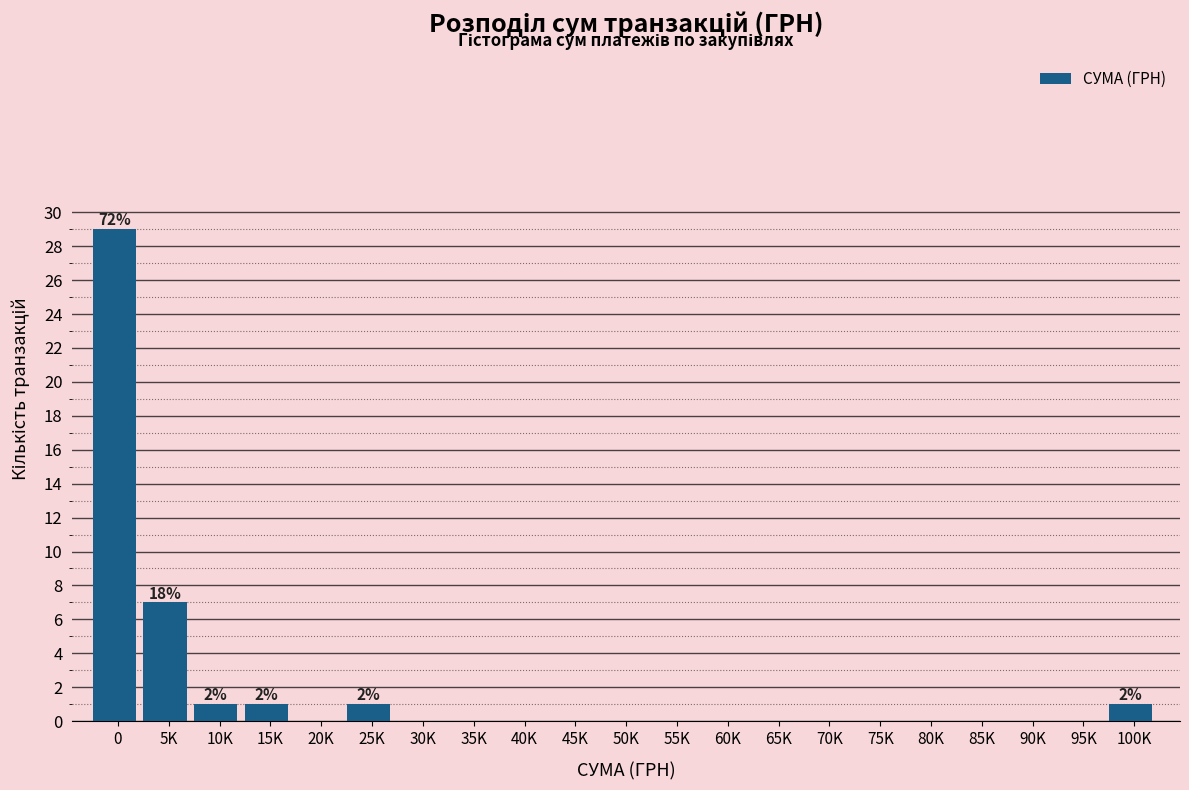

Reading left to right, what are all the values shown in this chart?

0=29	5K=7	10K=1	15K=1	20K=0	25K=1	30K=0	35K=0	40K=0	45K=0	50K=0	55K=0	60K=0	65K=0	70K=0	75K=0	80K=0	85K=0	90K=0	95K=0	100K=1